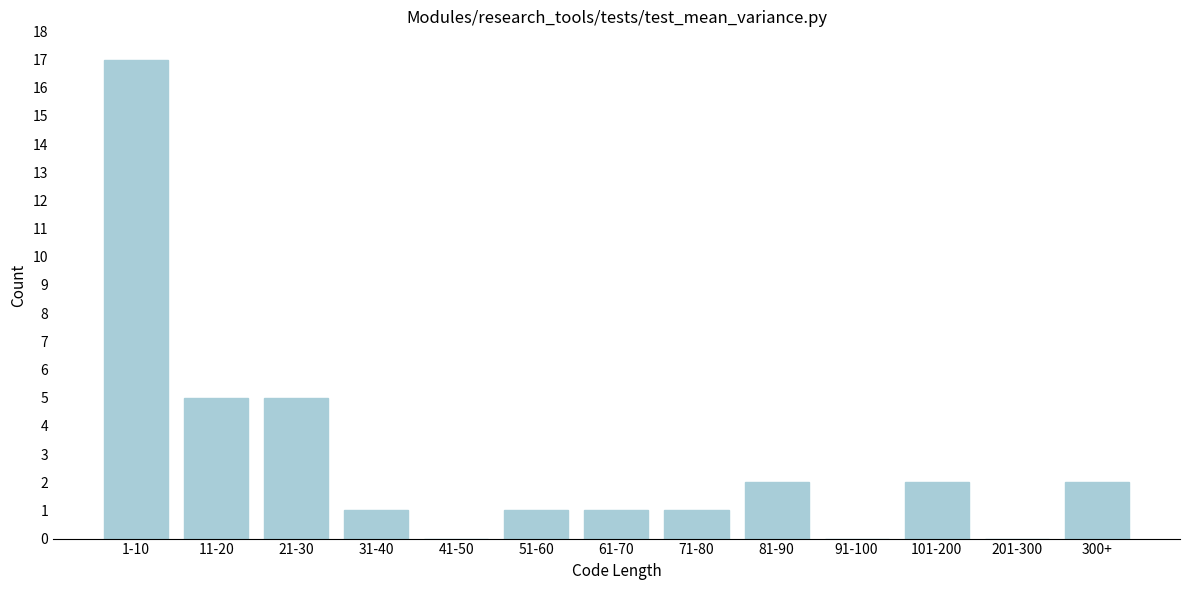

Reading left to right, what are all the values shown in this chart?

1-10=17	11-20=5	21-30=5	31-40=1	41-50=0	51-60=1	61-70=1	71-80=1	81-90=2	91-100=0	101-200=2	201-300=0	300+=2